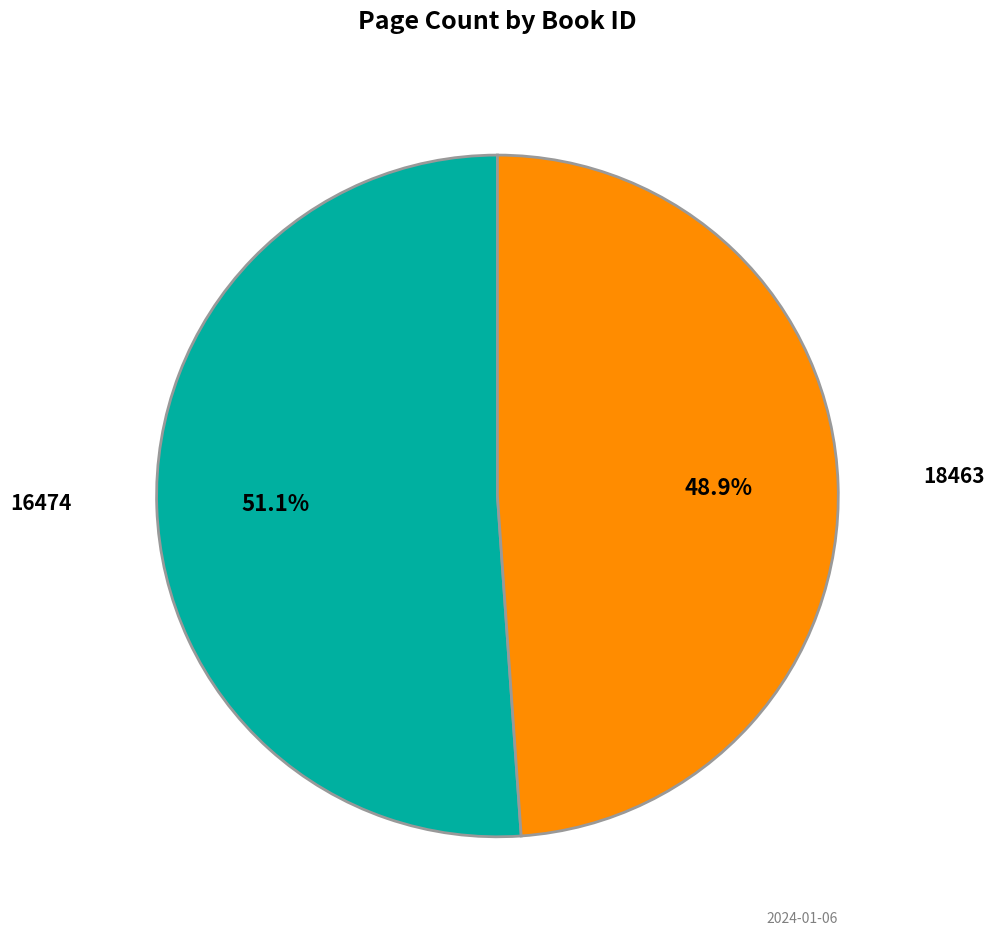

Is there any slice that represents more than half of the pie?

Yes